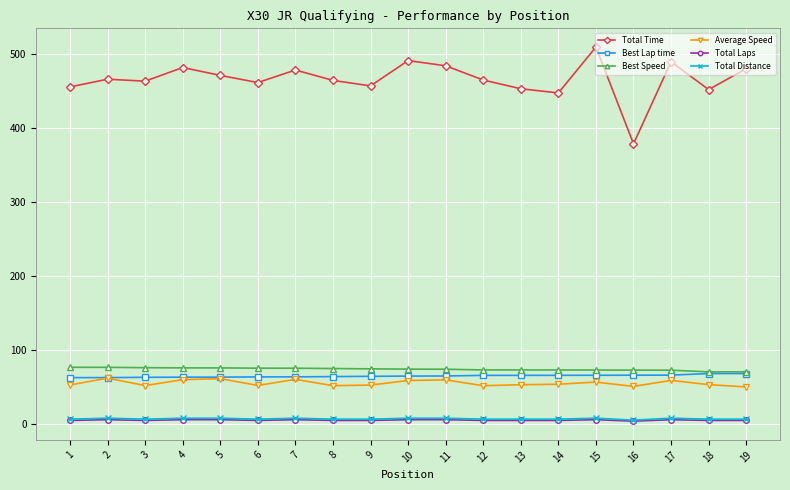

True or false: Total Time has more than 1 interior local peaks.

True